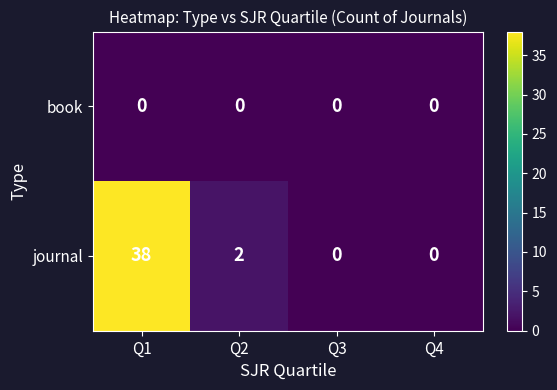

Reading left to right, transcribe all the data shown in this chart.

book: 0	0	0	0
journal: 38	2	0	0